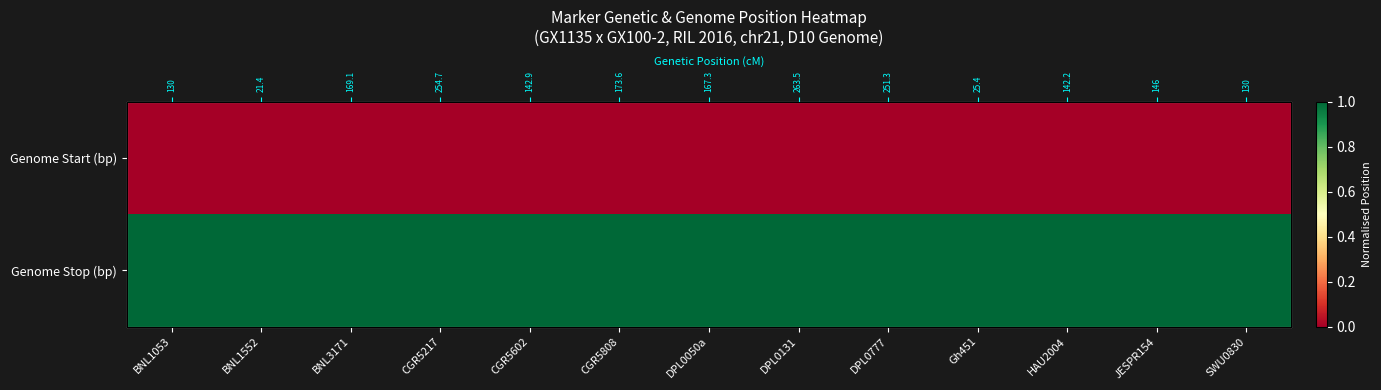

How many series are shown in this chart?

2